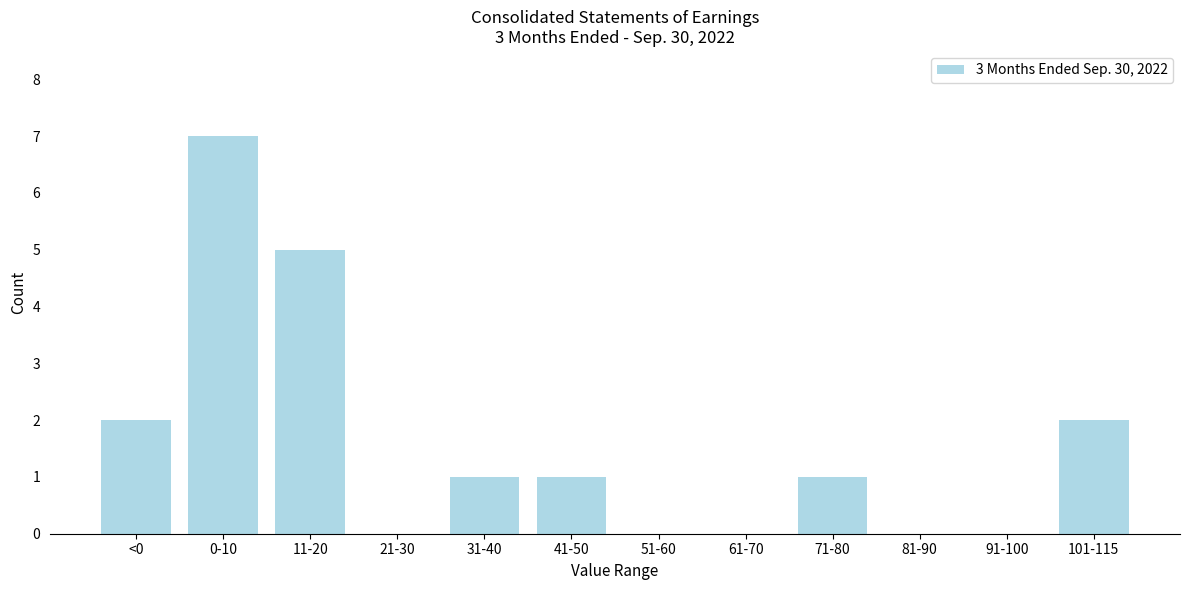

Reading left to right, extract all data points from this chart.

<0=2	0-10=7	11-20=5	21-30=0	31-40=1	41-50=1	51-60=0	61-70=0	71-80=1	81-90=0	91-100=0	101-115=2